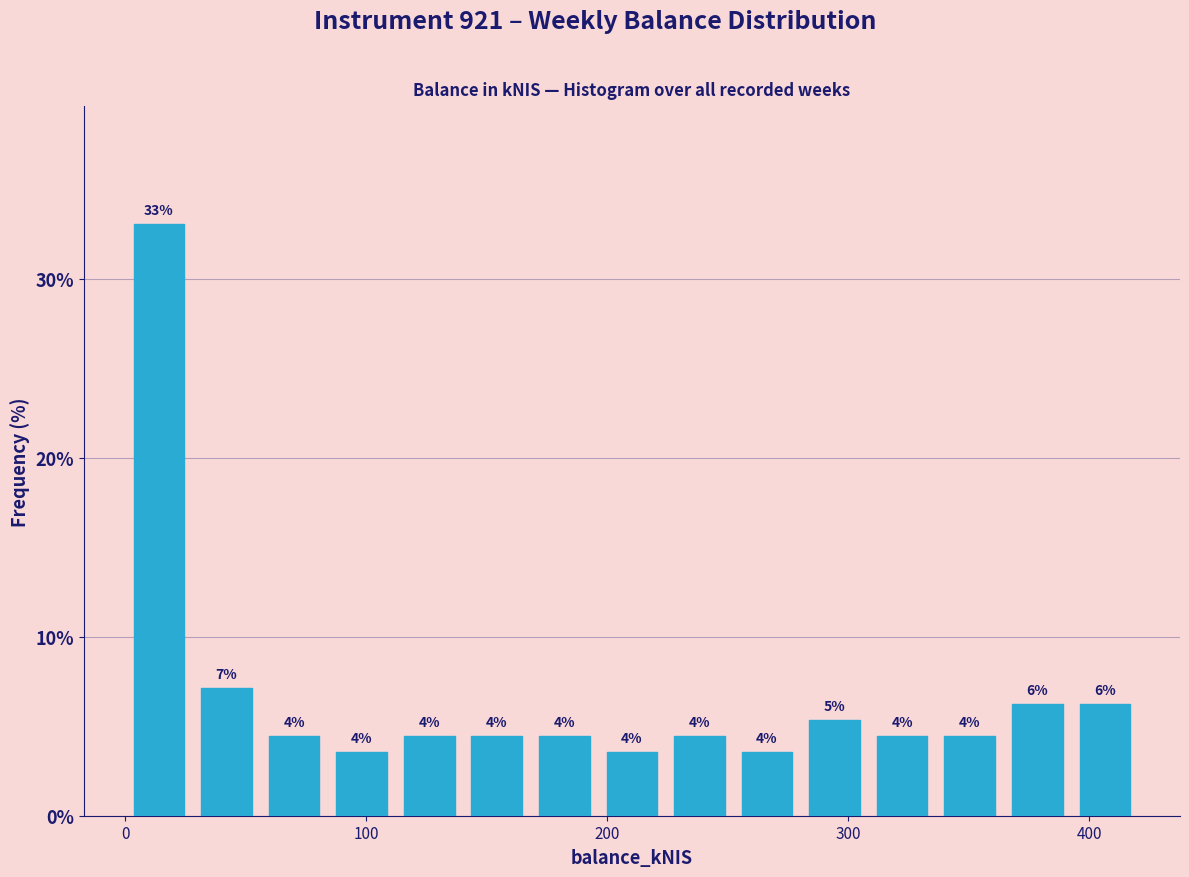

Read against the x-axis, roughly where is the centre of the tallest bar?

10